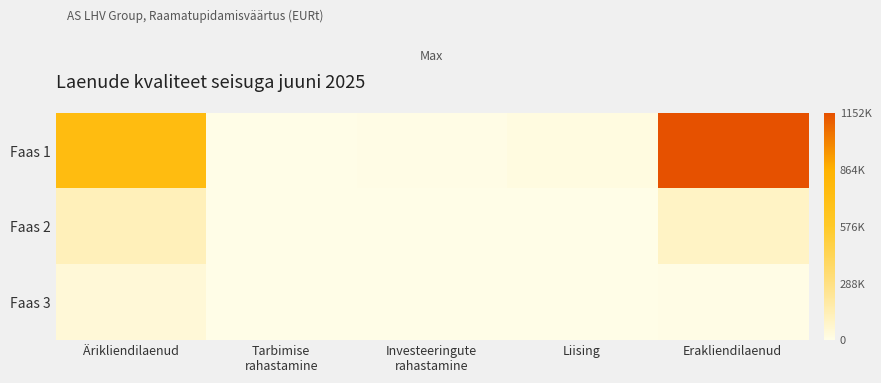

Rank the series at Liising from highest to lowest value.

Faas 1, Faas 2, Faas 3